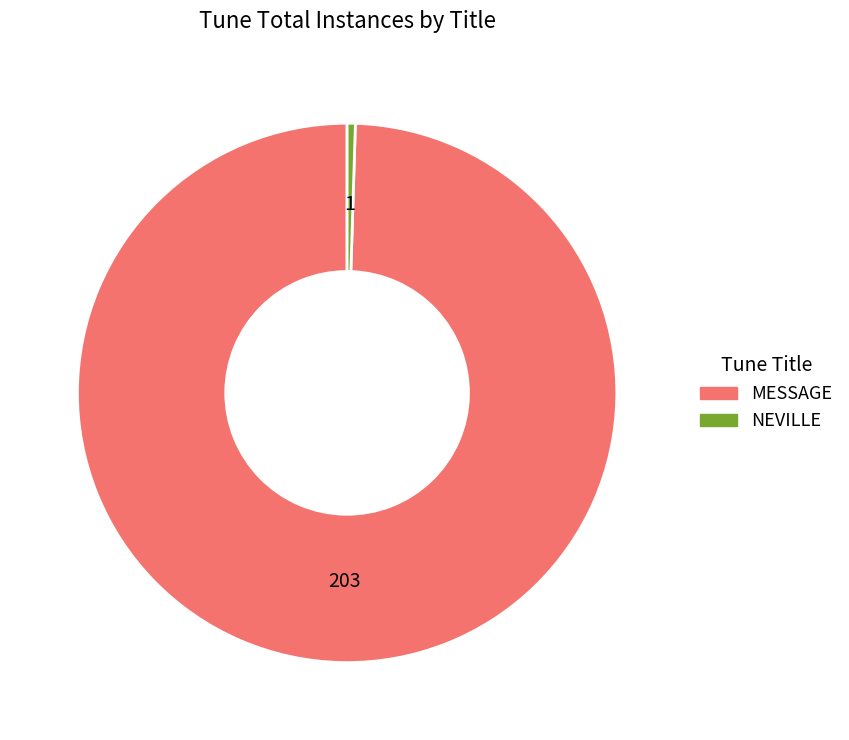

Does MESSAGE account for over 50% of the chart?

Yes